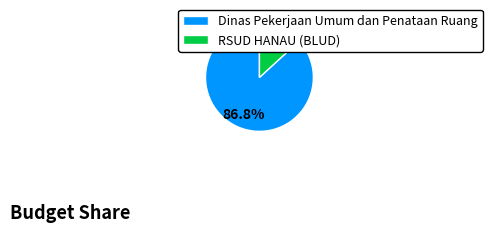

Which category has the smallest portion of the pie?

RSUD HANAU (BLUD)